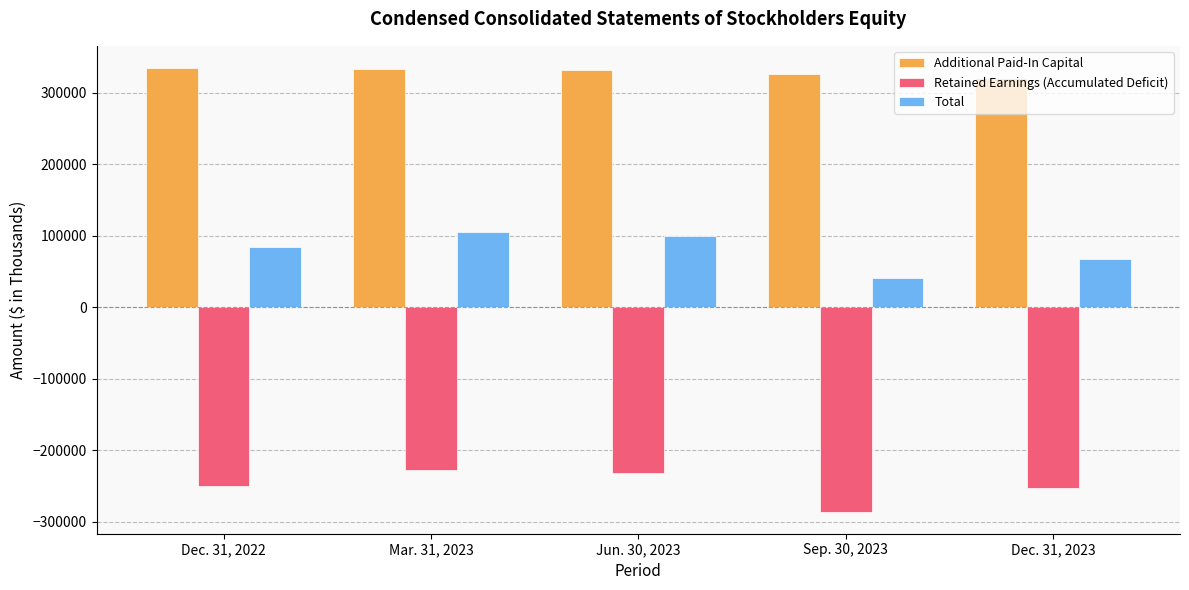

Rank the series at Mar. 31, 2023 from highest to lowest value.

Additional Paid-In Capital, Total, Retained Earnings (Accumulated Deficit)